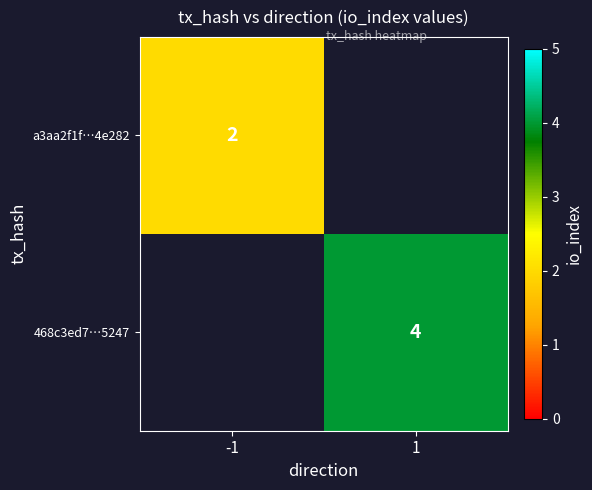

True or false: a3aa2f1f…4e282 has a value of 3.5 at -1.

False